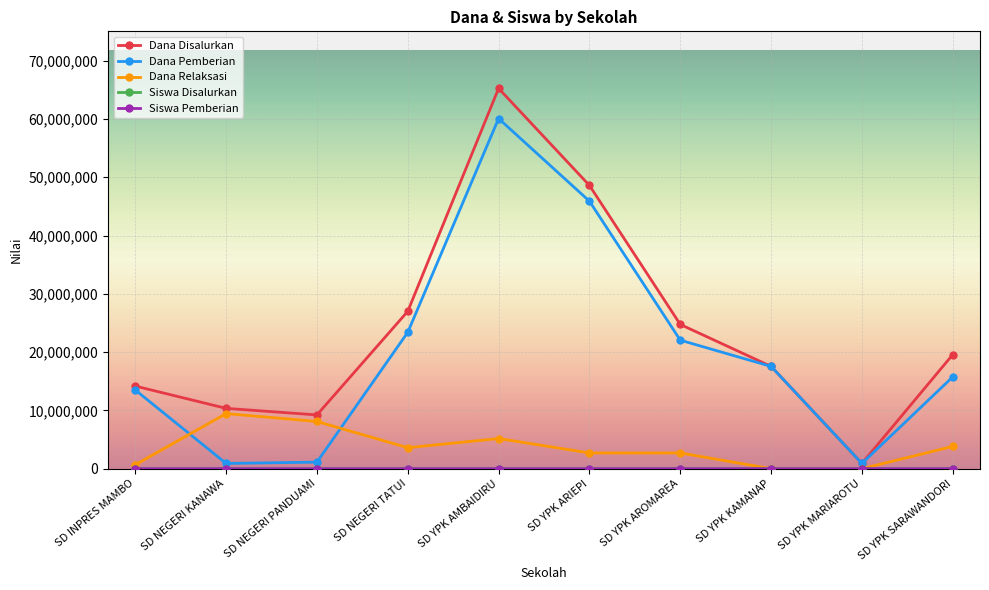

Which series has the widest spread of values?

Dana Disalurkan